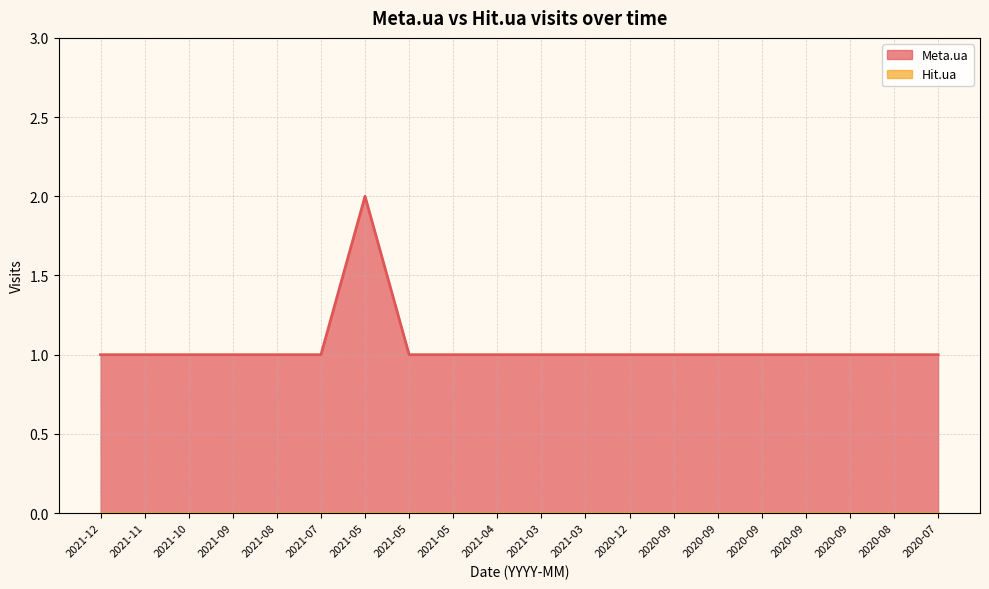

How many data points does each series have?

20